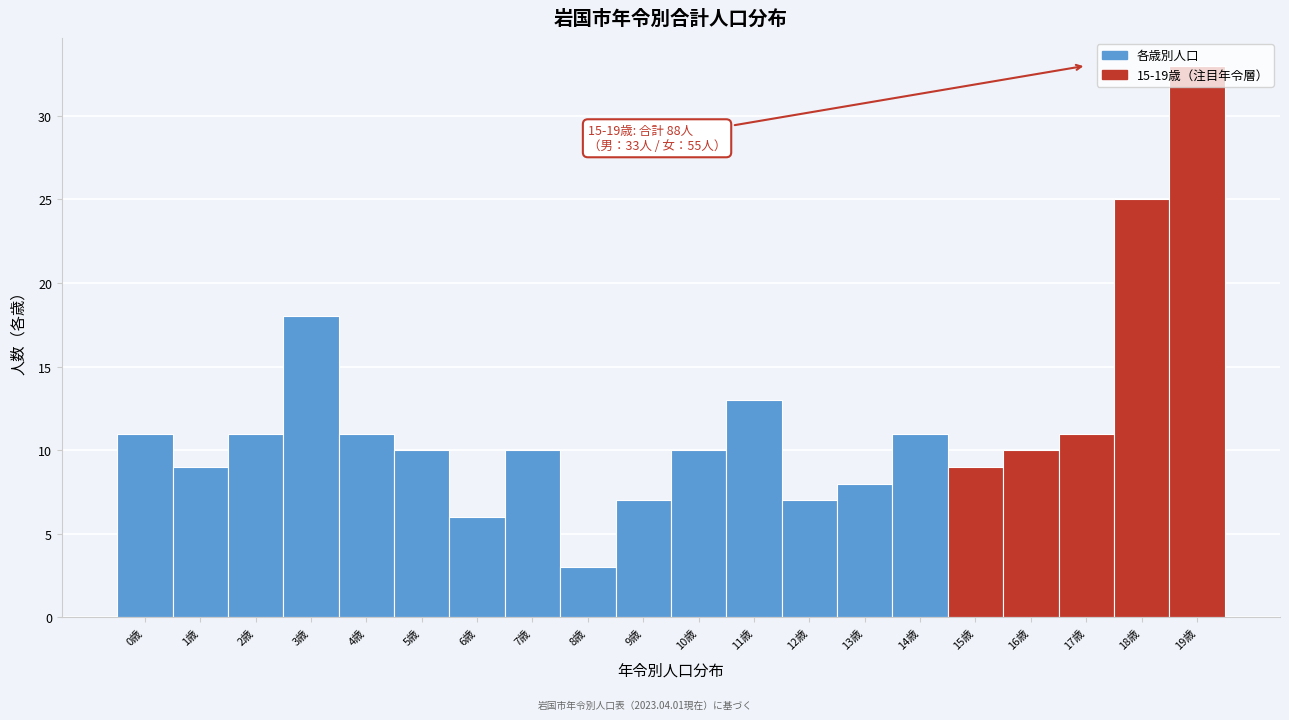

Which range on the x-axis has the tallest bar?

18.5 to 19.5